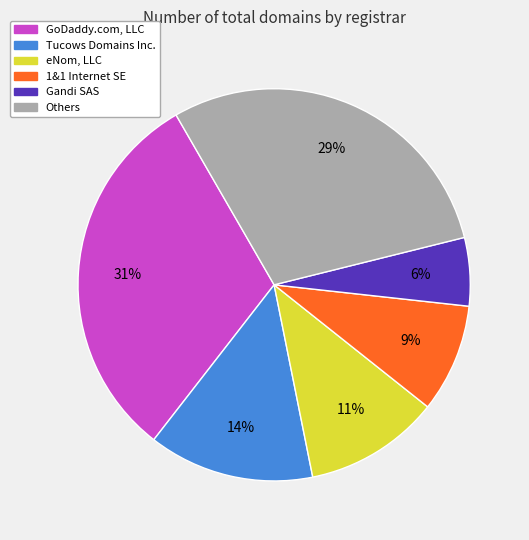

To the nearest percent, what percentage of the pie is eNom, LLC?

11%